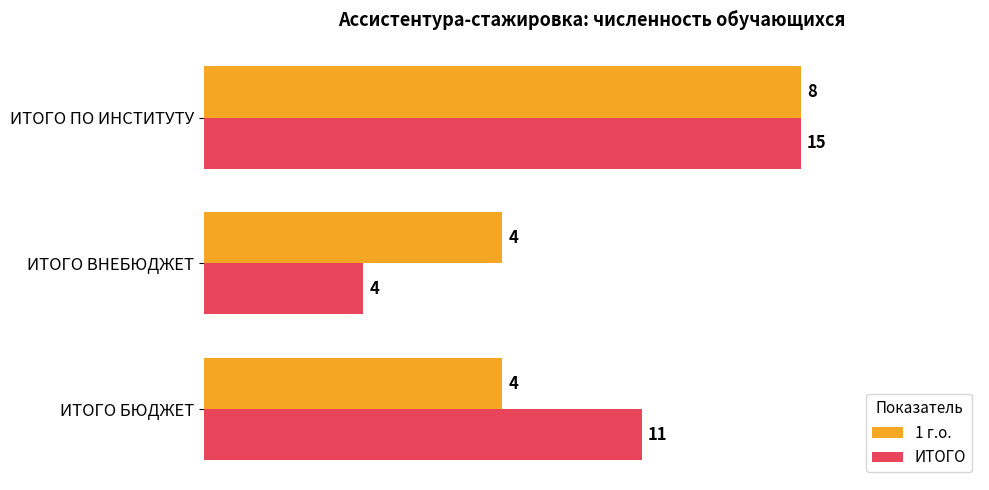

What are all the series names shown in the legend?

1 г.о., ИТОГО